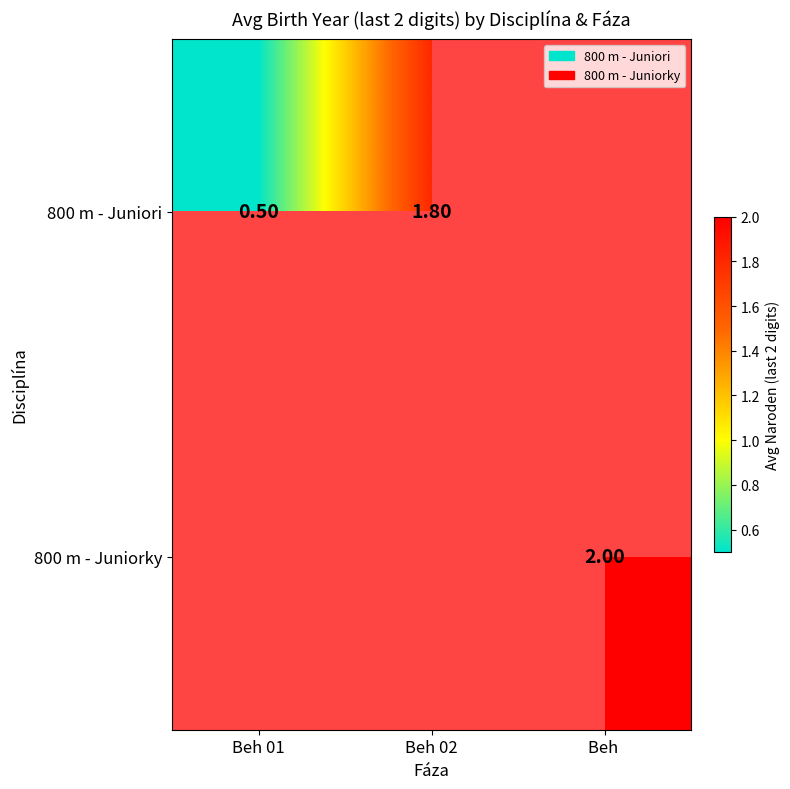

What is the approximate value of 800 m - Juniorky at Beh?

2.0